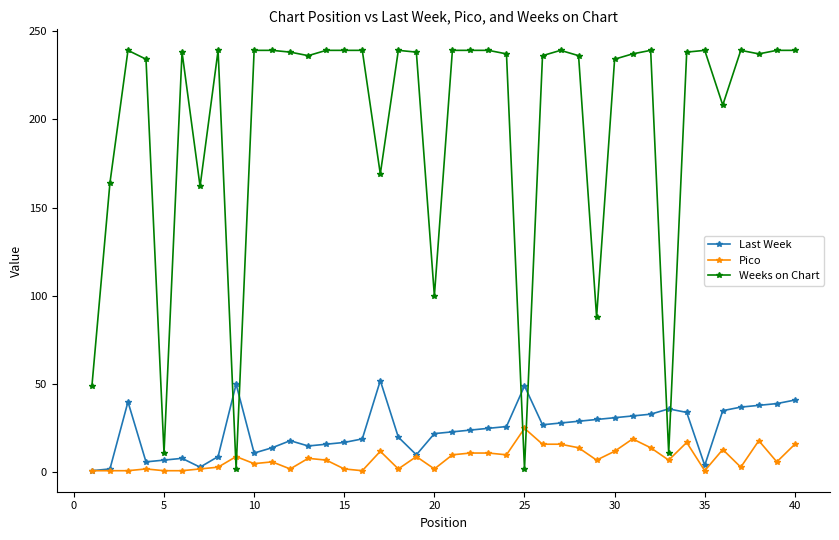

At how many categories does at least one series exceed 144?

33